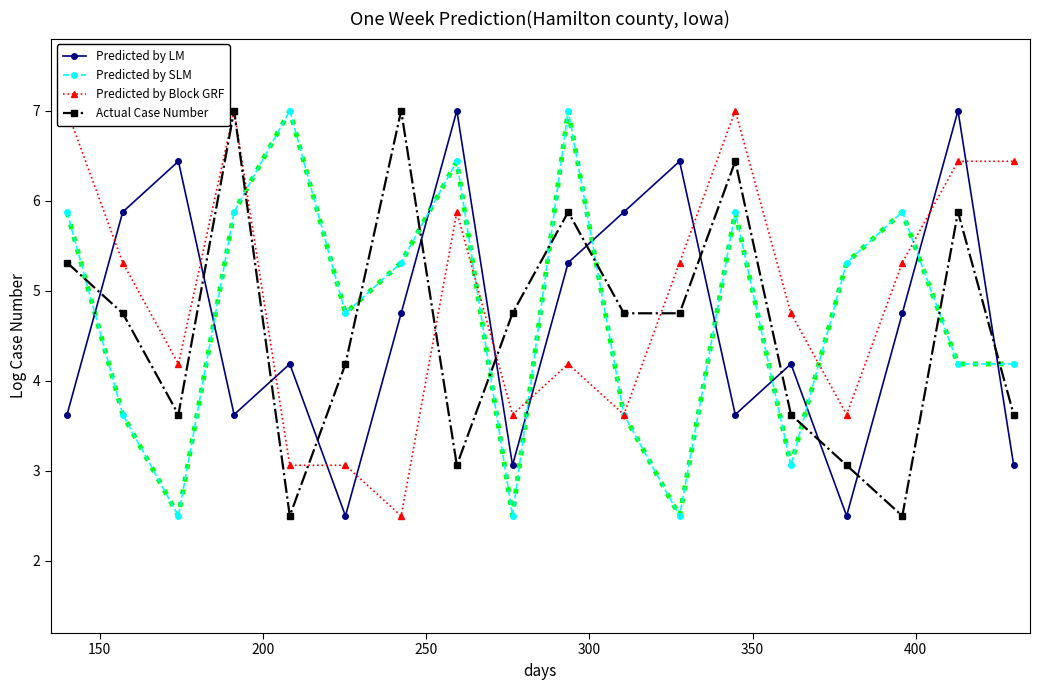

How many times do Predicted by LM and Actual Case Number cross each other?

12